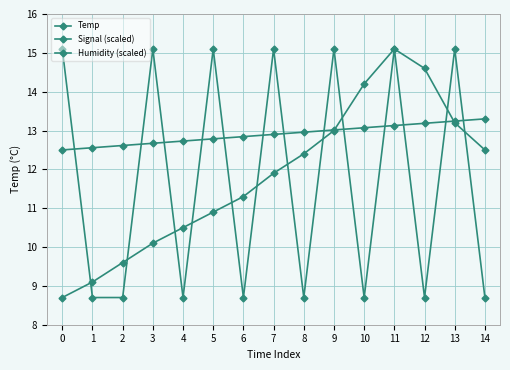

How many distinct data groups are displayed?

3